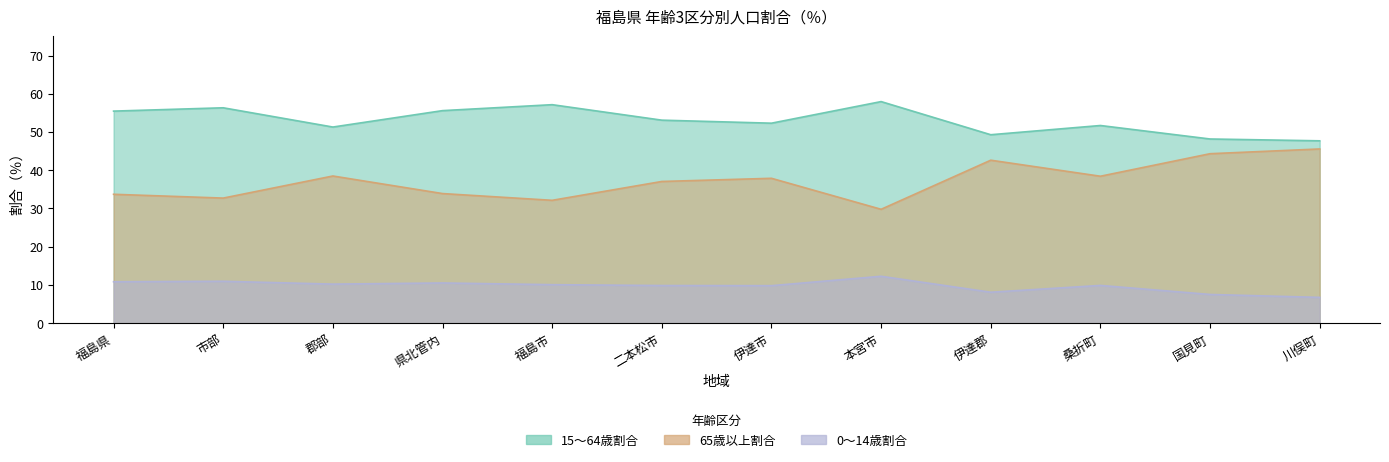

What is the minimum value for 65歳以上割合?

29.8